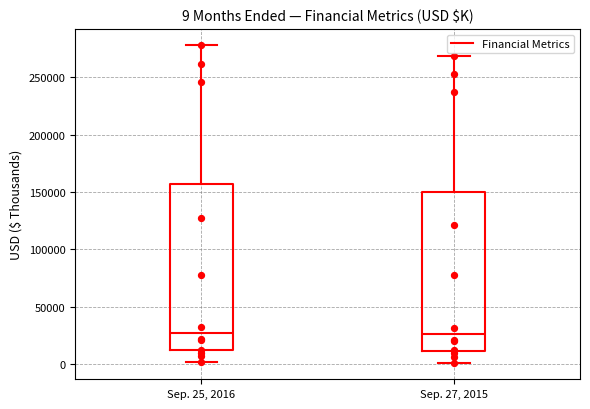

Which box is the tallest, from its lower edge to its upper edge?

Sep. 25, 2016